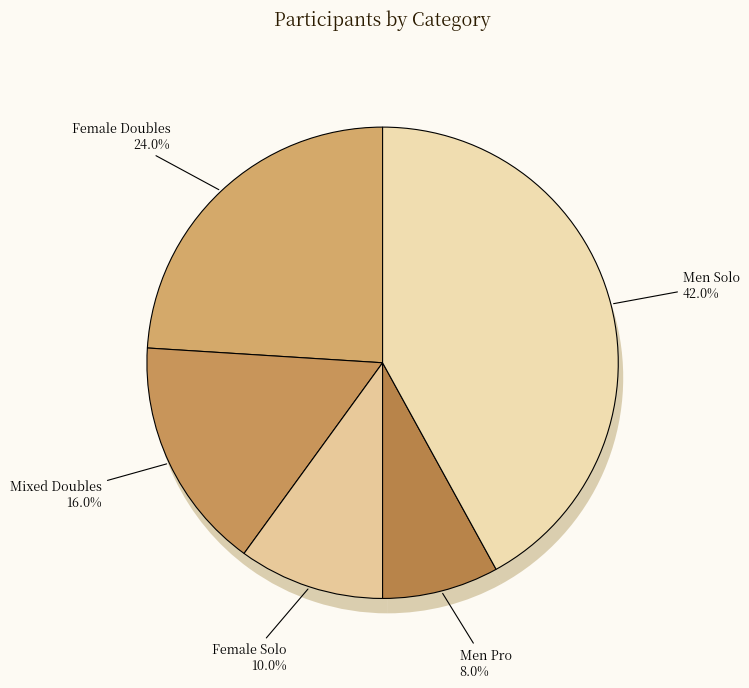

What is the total percentage of Men Pro and Men Solo?

50.0%